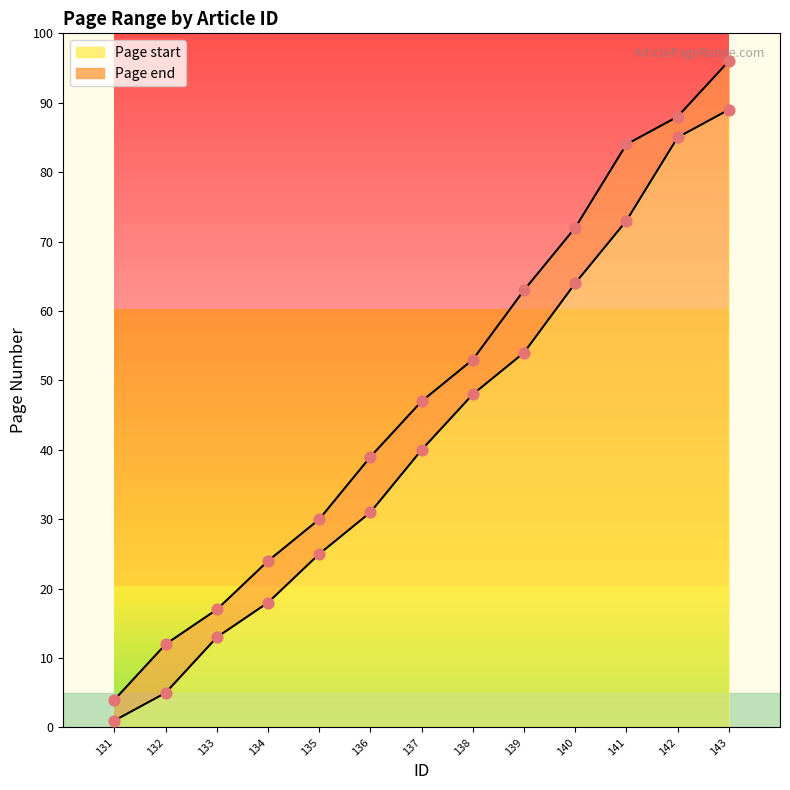

Which series contains the highest Y value?

Page end